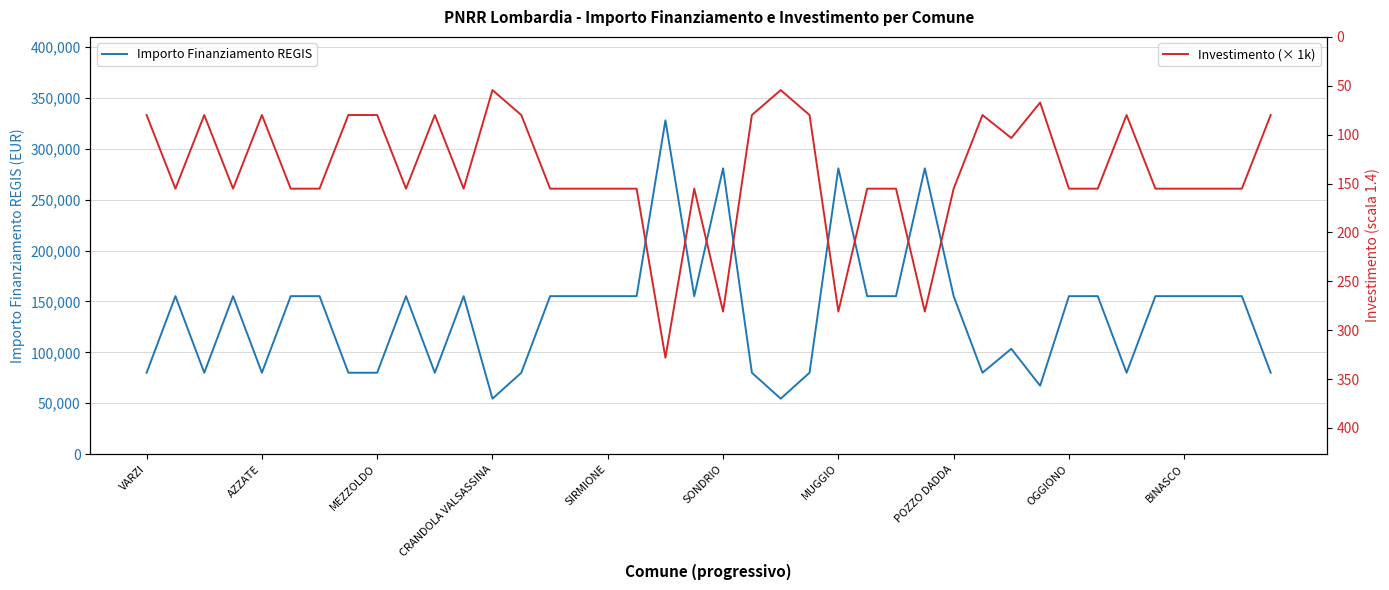

Which series has the largest total across all categories?

Importo Finanziamento REGIS